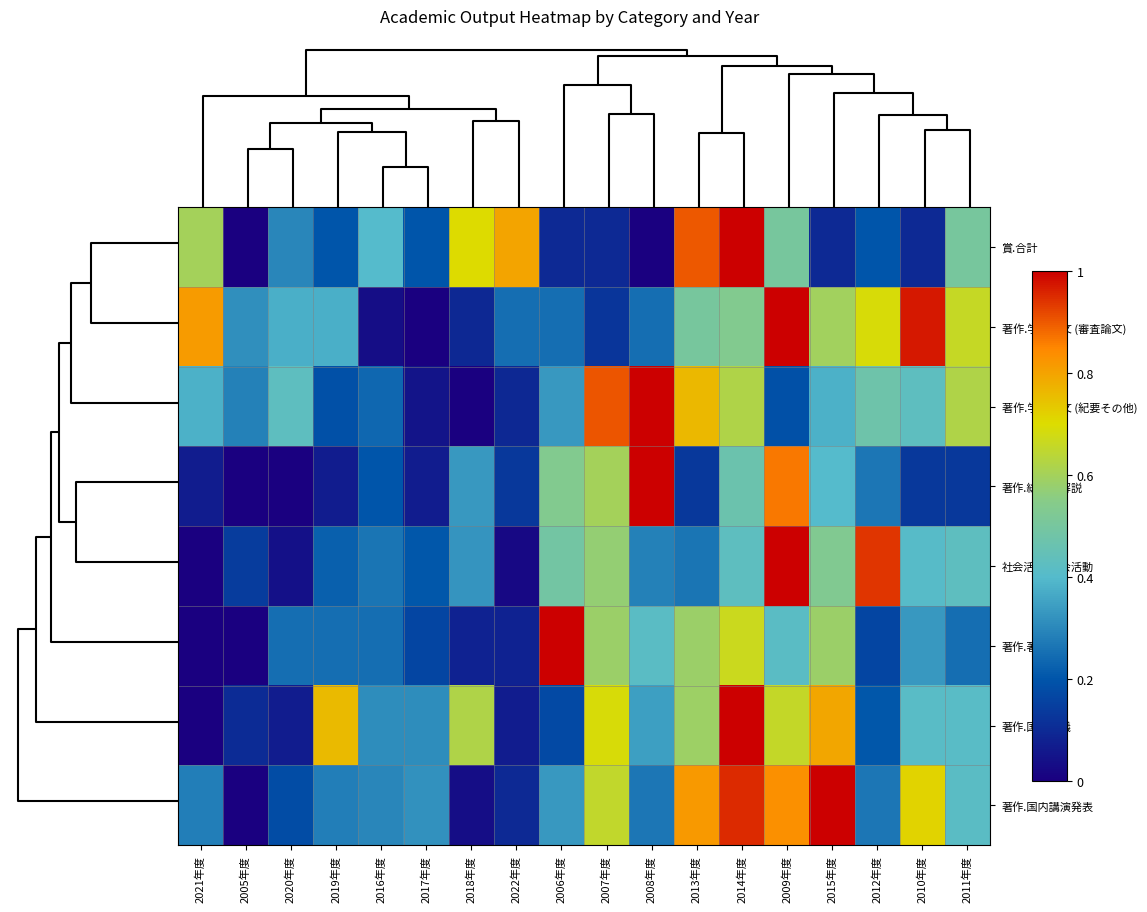

At how many categories does at least one series exceed 0?

18